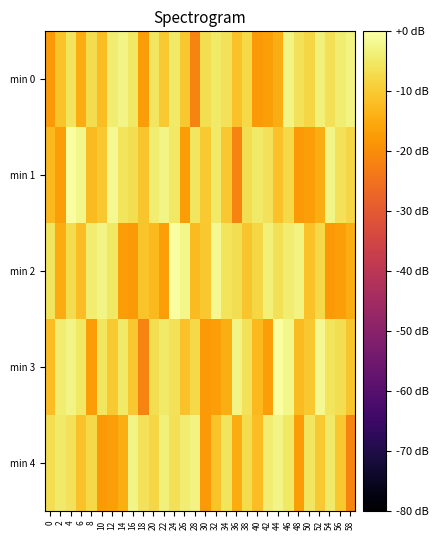

Reading left to right, extract all data points from this chart.

min 0: 0=-18.1	2=-11.0	4=-5.8	6=-14.9	8=-7.2	10=-12.0	12=-4.3	14=-2.6	16=-5.3	18=-17.4	20=-5.3	22=-10.2	24=-4.7	26=-10.6	28=-21.7	30=-6.7	32=-4.9	34=-6.1	36=-11.4	38=-7.6	40=-17.9	42=-16.9	44=-14.7	46=-2.7	48=-6.1	50=-7.9	52=-3.7	54=-6.3	56=-4.2	58=-2.9
min 1: 0=-12.6	2=-17.0	4=-0.6	6=-2.3	8=-12.3	10=-10.5	12=-1.7	14=-5.9	16=-6.8	18=-10.8	20=-4.3	22=-2.6	24=-5.3	26=-17.4	28=-5.3	30=-10.2	32=-4.7	34=-10.6	36=-21.7	38=-6.7	40=-4.9	42=-6.1	44=-11.4	46=-7.6	48=-17.9	50=-16.9	52=-14.7	54=-2.7	56=-6.1	58=-7.9
min 2: 0=-5.8	2=-14.9	4=-7.2	6=-12.0	8=-4.3	10=-2.6	12=-5.3	14=-17.4	16=-18.1	18=-11.0	20=-12.6	22=-17.0	24=-0.6	26=-2.3	28=-12.3	30=-10.5	32=-1.7	34=-5.9	36=-6.8	38=-10.8	40=-7.9	42=-3.7	44=-6.3	46=-4.2	48=-2.9	50=-11.4	52=-7.6	54=-17.9	56=-16.9	58=-14.7
min 3: 0=-12.0	2=-4.3	4=-2.6	6=-5.3	8=-17.4	10=-5.3	12=-10.2	14=-4.7	16=-10.6	18=-21.7	20=-6.7	22=-4.9	24=-6.1	26=-11.4	28=-7.6	30=-17.9	32=-16.9	34=-14.7	36=-2.7	38=-6.1	40=-12.6	42=-17.0	44=-0.6	46=-2.3	48=-12.3	50=-10.5	52=-1.7	54=-5.9	56=-6.8	58=-10.8
min 4: 0=-6.7	2=-4.9	4=-6.1	6=-11.4	8=-7.6	10=-17.9	12=-16.9	14=-14.7	16=-2.7	18=-6.1	20=-7.9	22=-3.7	24=-6.3	26=-4.2	28=-2.9	30=-18.1	32=-11.0	34=-5.8	36=-14.9	38=-7.2	40=-12.0	42=-4.3	44=-2.6	46=-5.3	48=-17.4	50=-5.3	52=-10.2	54=-4.7	56=-10.6	58=-21.7